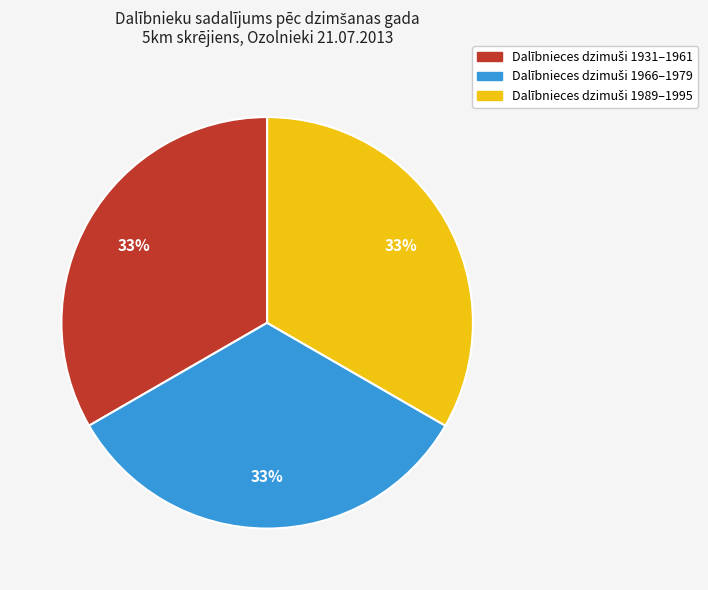

To the nearest percent, what is the average slice percentage?

33%